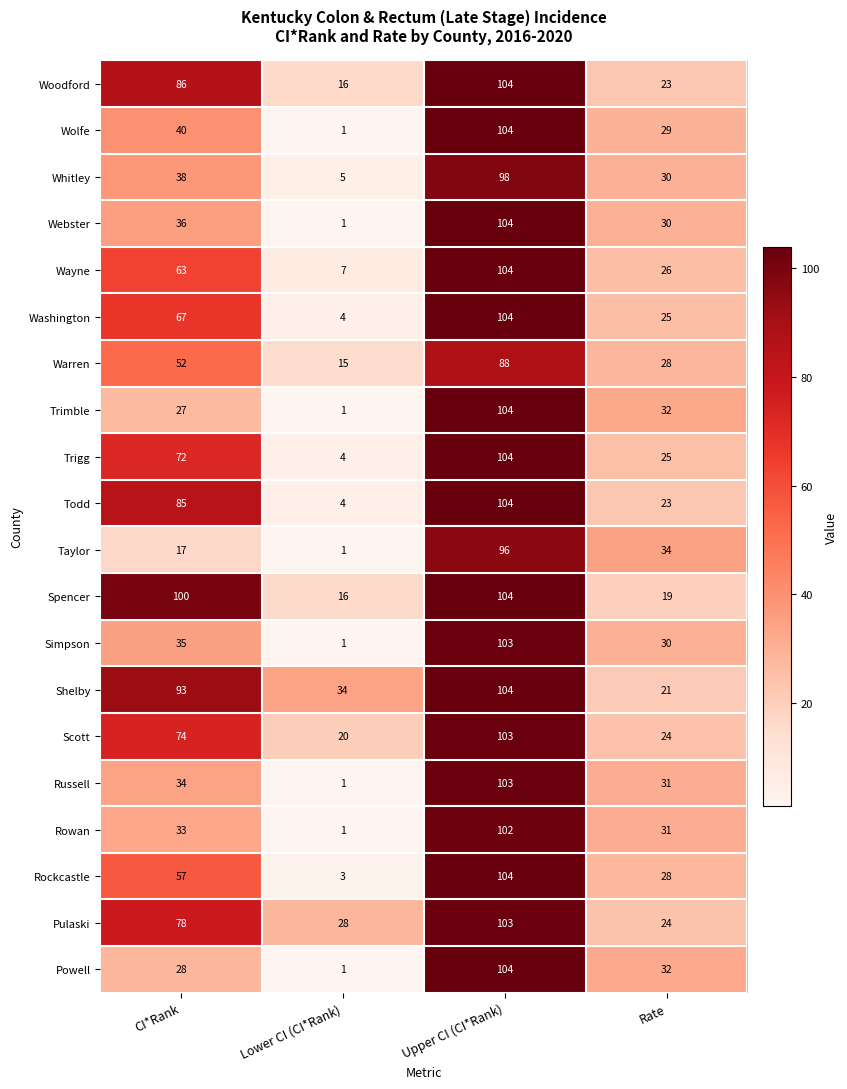

How many distinct data groups are displayed?

20